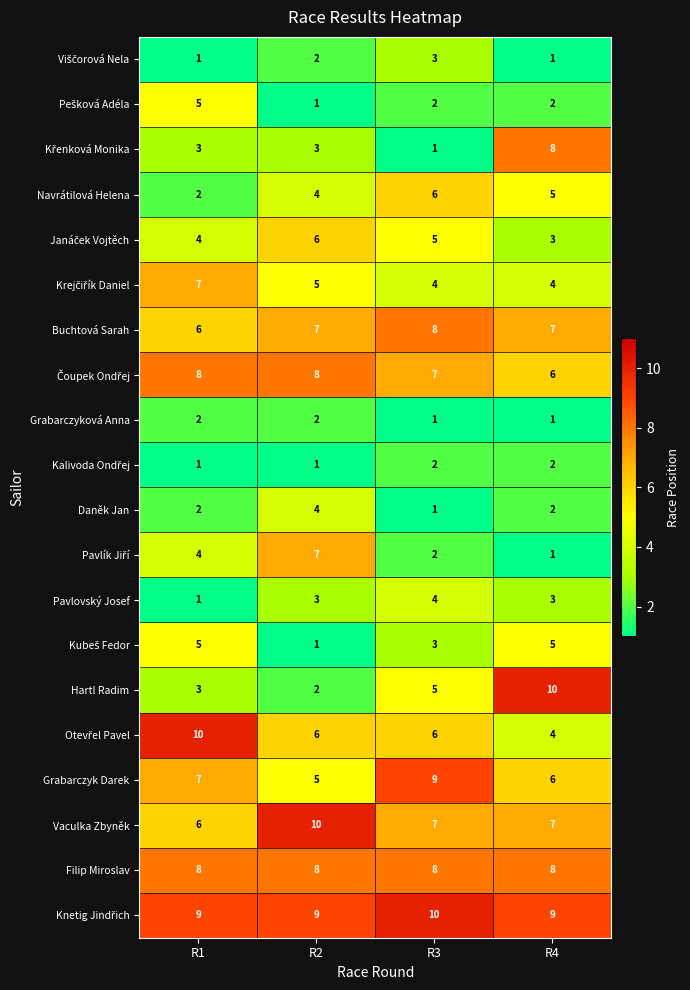

How many distinct data groups are displayed?

20